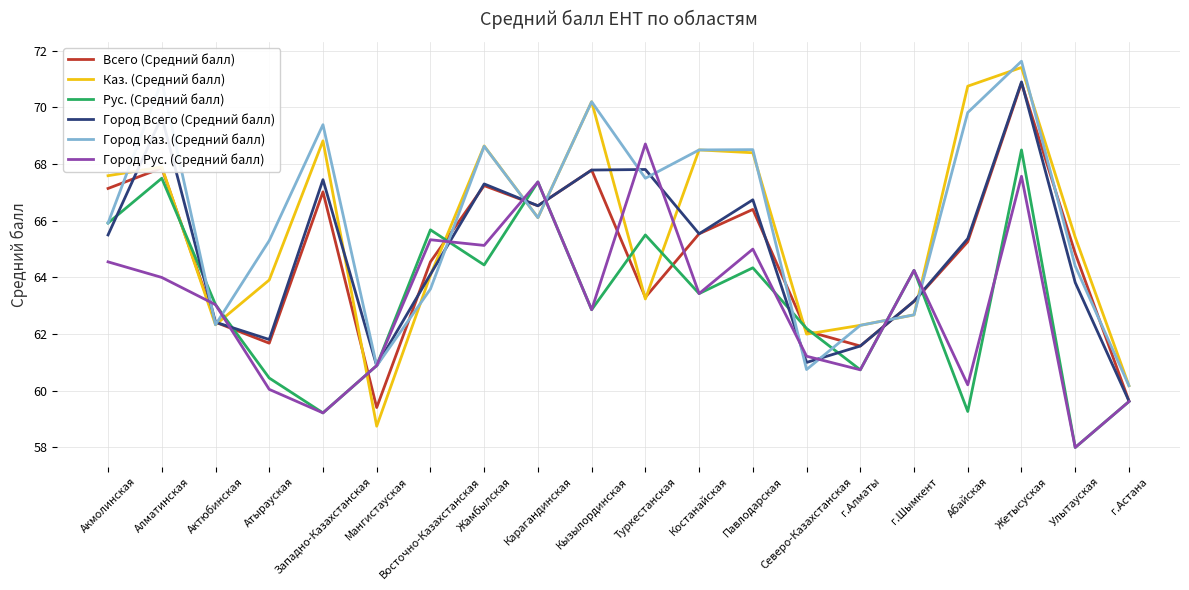

What is the difference between the highest and lowest values at Восточно-Казахстанская?

2.1